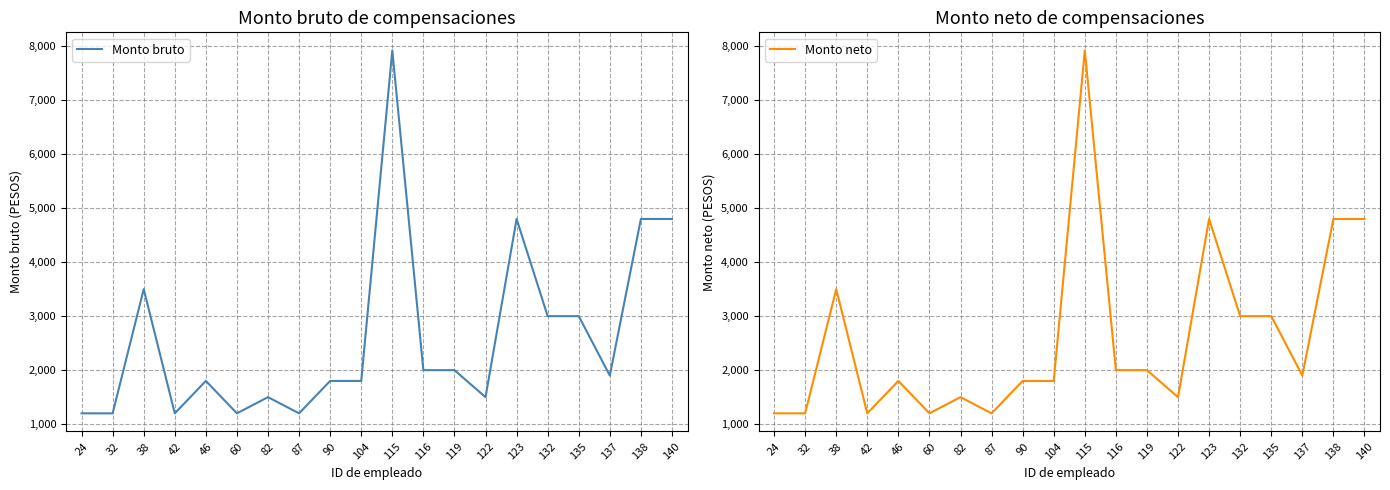

Is the value of Monto bruto at 115 greater than the value of Monto neto at 46?

Yes